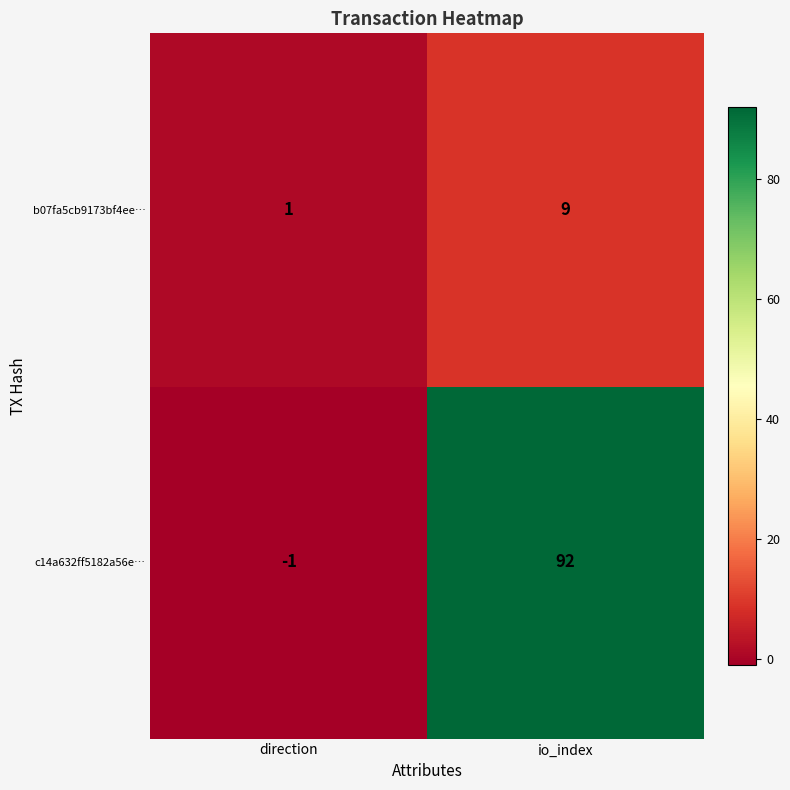

Is it true that b07fa5cb9173bf4ee… equals 2 at direction?

False